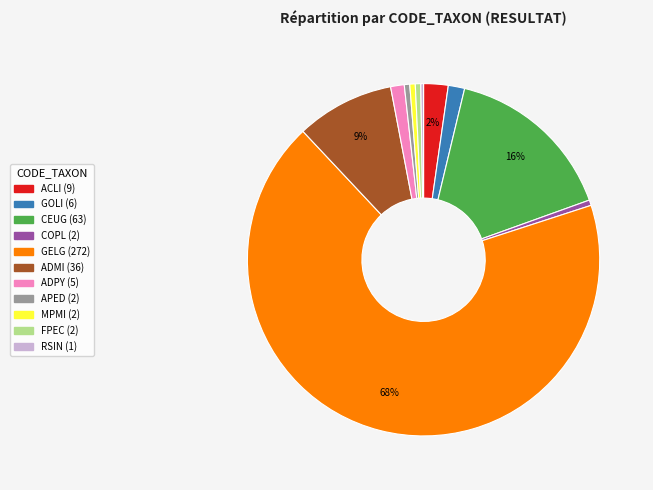

Does ADPY account for over 50% of the chart?

No